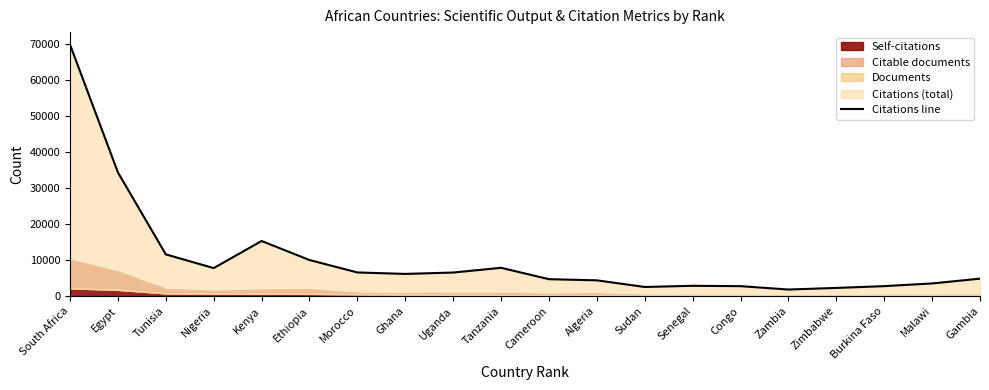

Reading right to left, what are all the values shown in this chart?

4847	3516	2765	2269	1827	2758	2860	2534	4380	4694	7858	6545	6161	6570	10020	15308	7777	11584	34346	69831